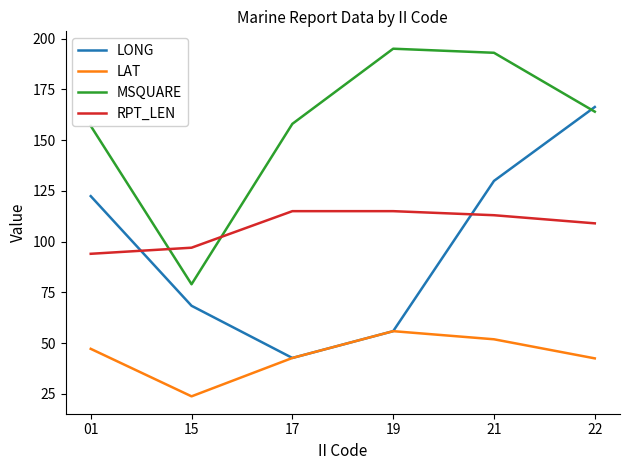

True or false: LAT and RPT_LEN intersect in this chart.

False